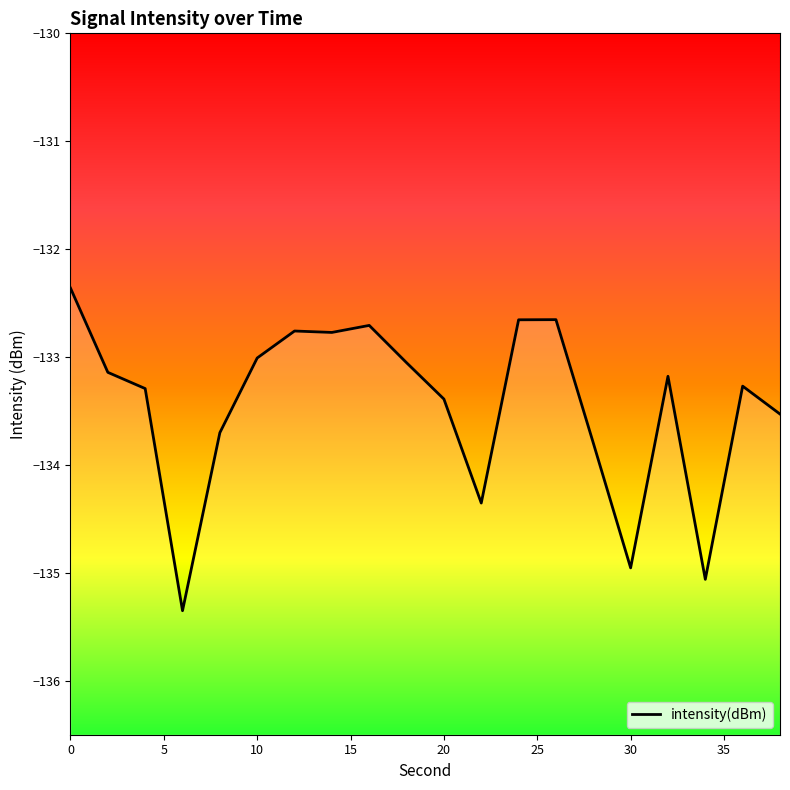

What is the difference between the values at 20 and 18?

0.3